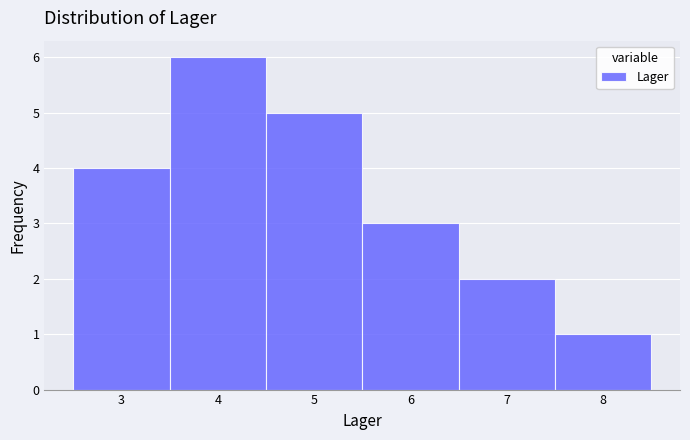

Over which range of the x-axis is the bar tallest?

3.5 to 4.5